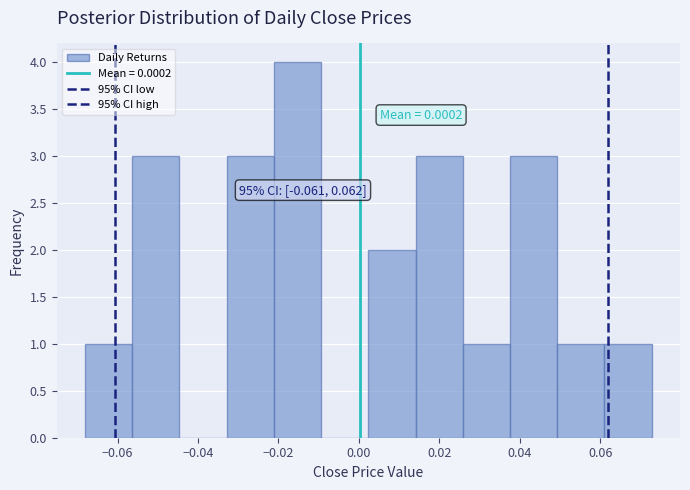

Which range on the x-axis has the tallest bar?

-0.022 to -0.010